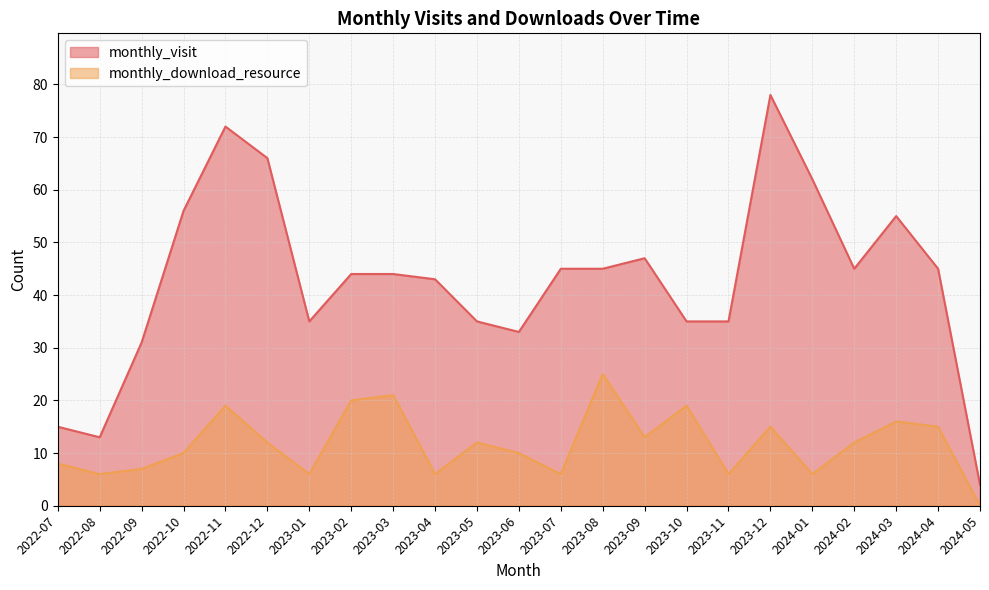

At which label does monthly_download_resource first exceed 12?

2022-11